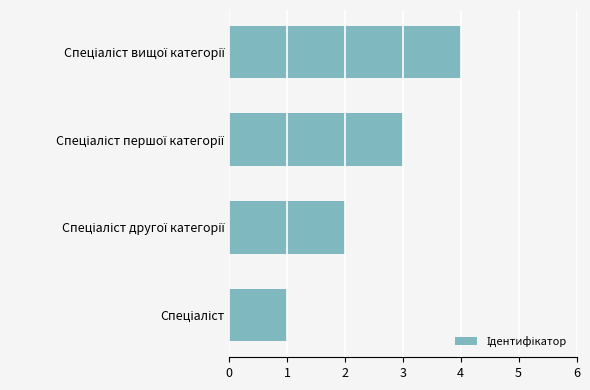

What is the maximum value shown in the chart?

4